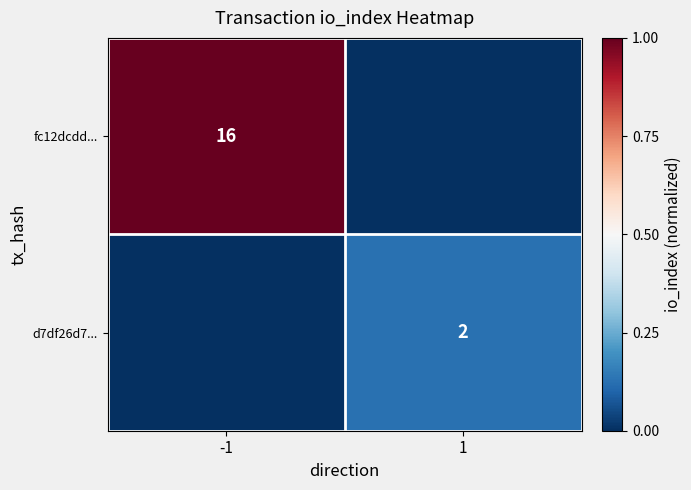

Is the value of fc12dcdd... at -1 greater than the value of d7df26d7... at 1?

Yes